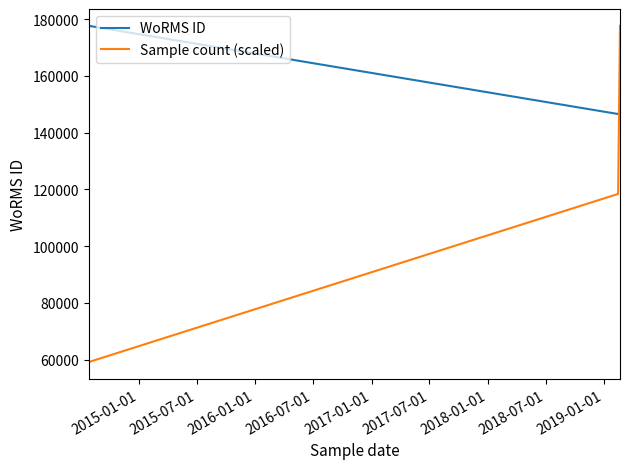

Which series has the largest range (max minus min)?

Sample count (scaled)